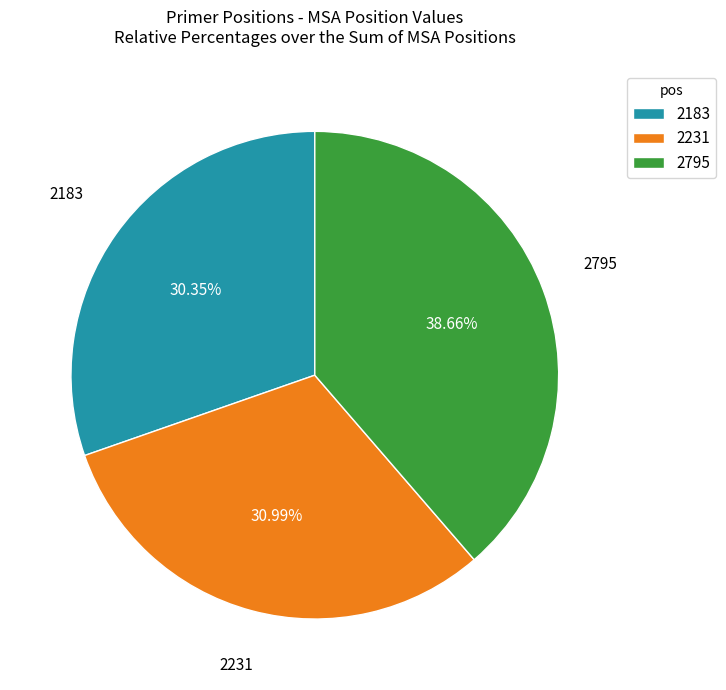

True or false: 2183 accounts for 30% of the total.

True